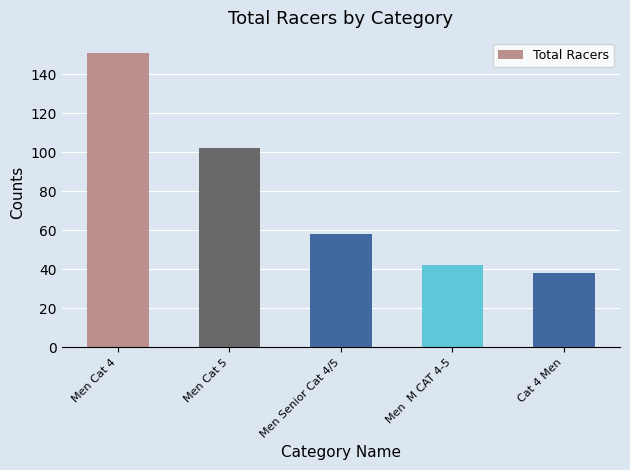

Which label corresponds to the largest value in the chart?

Men Cat 4